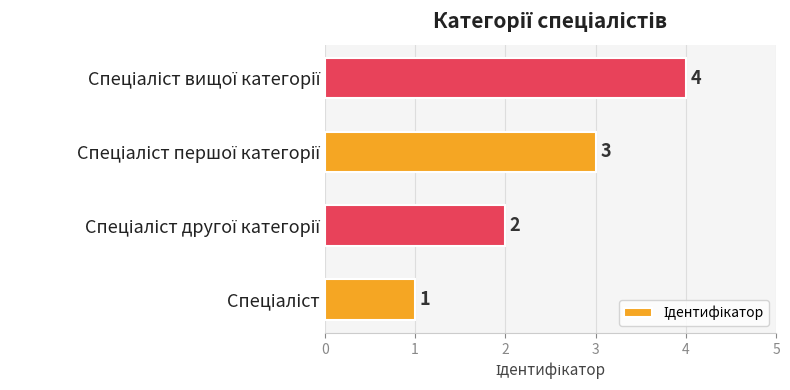

How many values are between 2 and 4?

3